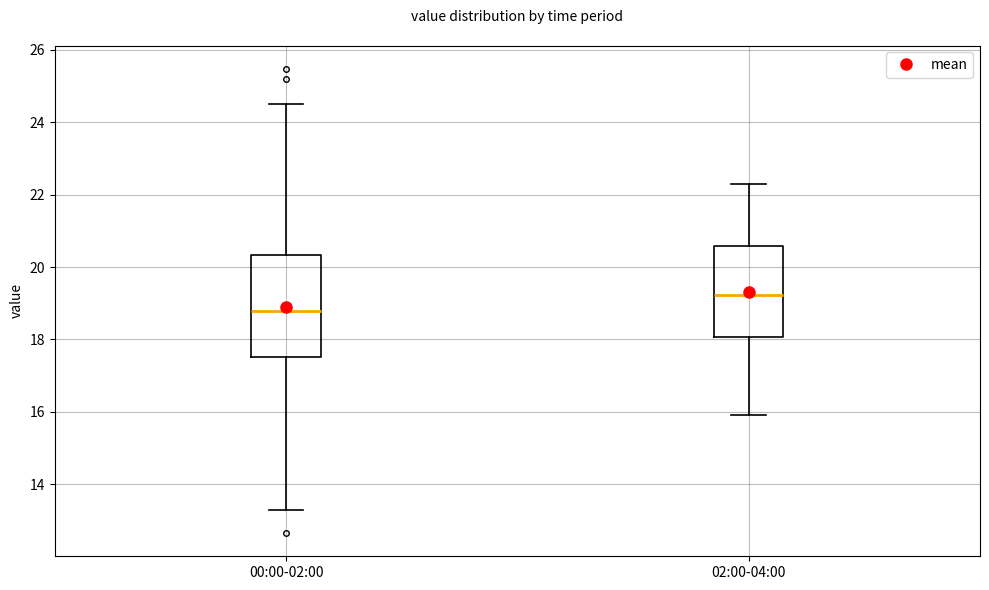

Reading left to right, transcribe this box plot: for each box, give where its median line is, the range the box spans, and where its two whiskers end, as read against the y-axis. The values are not printed on the chart, so give them approximately, as read against the axis.

00:00-02:00: median 18.8, box 17.6 to 20.4, whiskers 13.4 to 24.6
02:00-04:00: median 19.2, box 18.0 to 20.6, whiskers 16.0 to 22.4